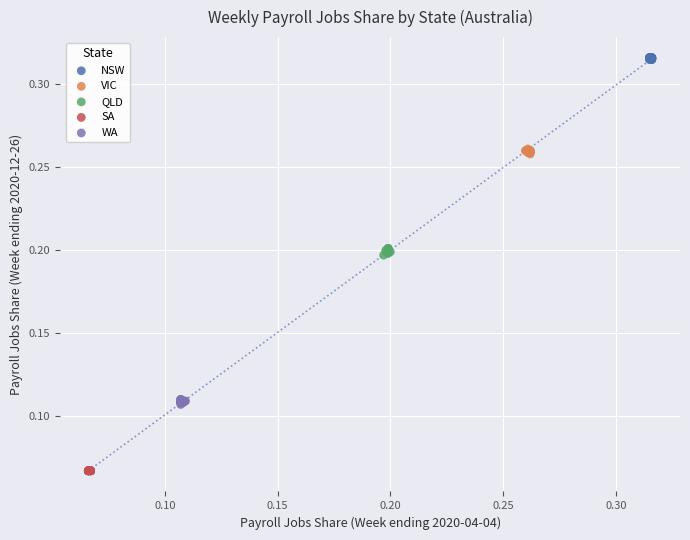

Which series contains the highest Y value?

NSW